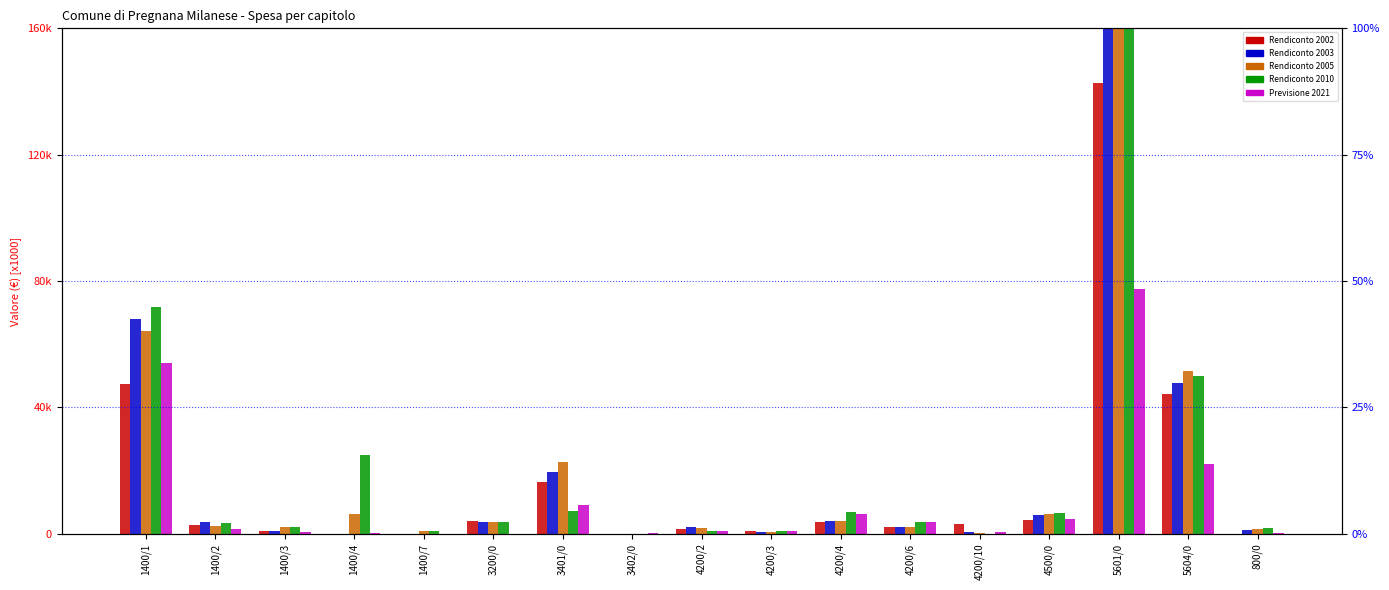

What is the label of the 13th bar from the right?

1400/7